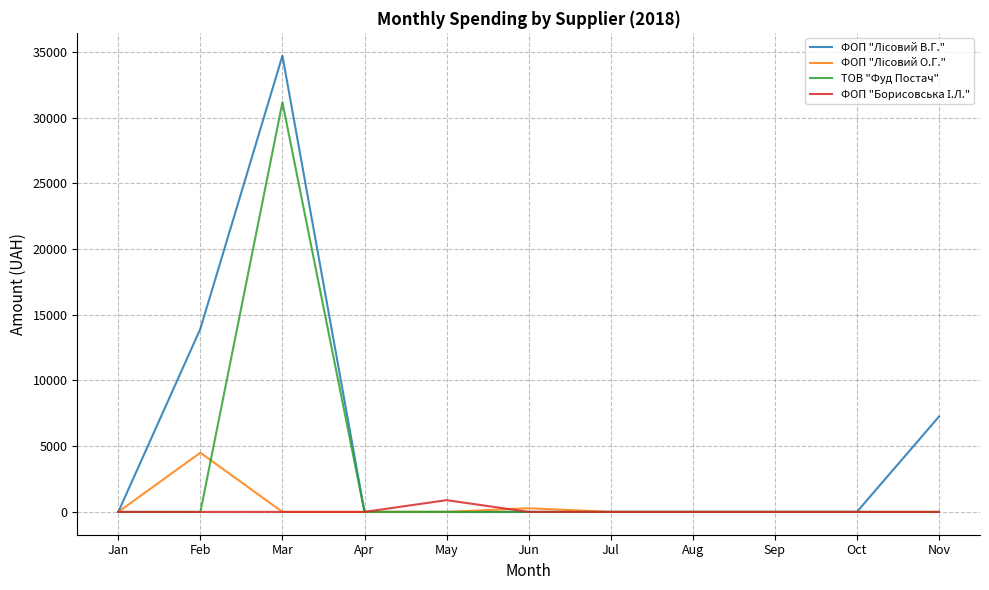

In ТОВ "Фуд Постач", how many points are higher than both neighbors (excluding endpoints)?

1